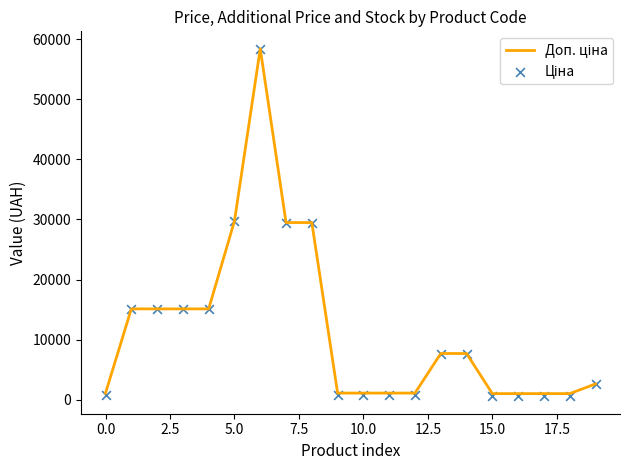

At how many categories does at least one series exceed 8613?

8